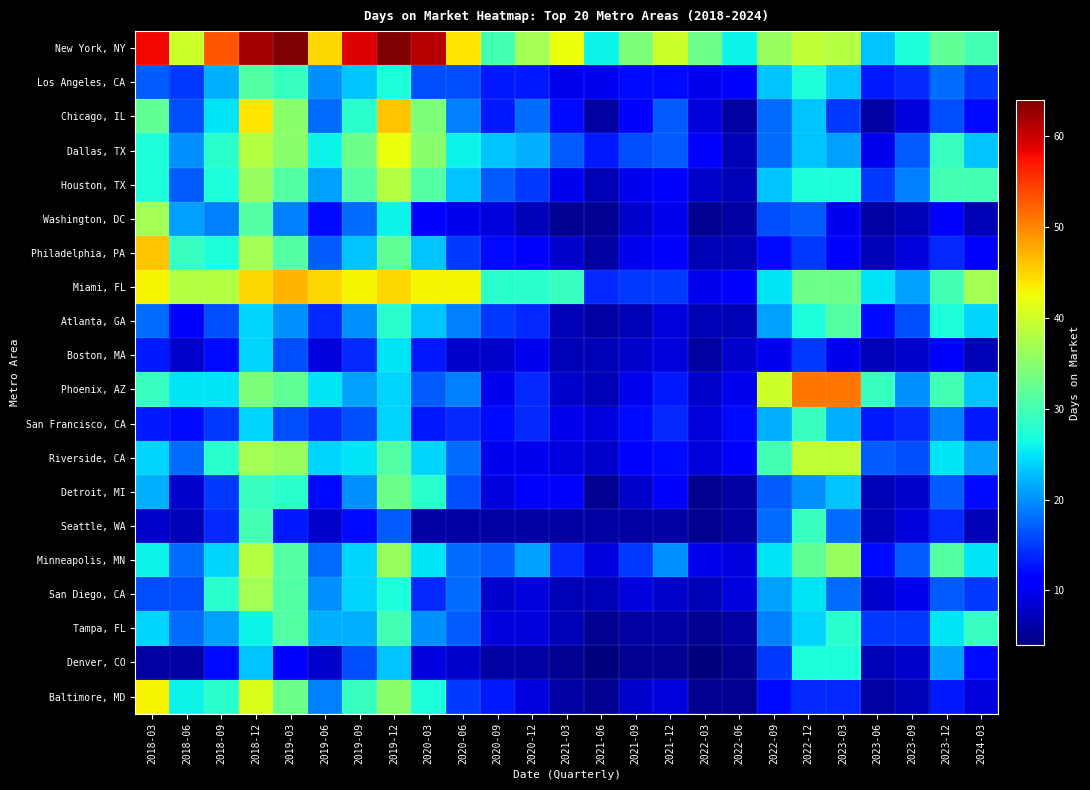

Which series has the largest total across all categories?

New York, NY